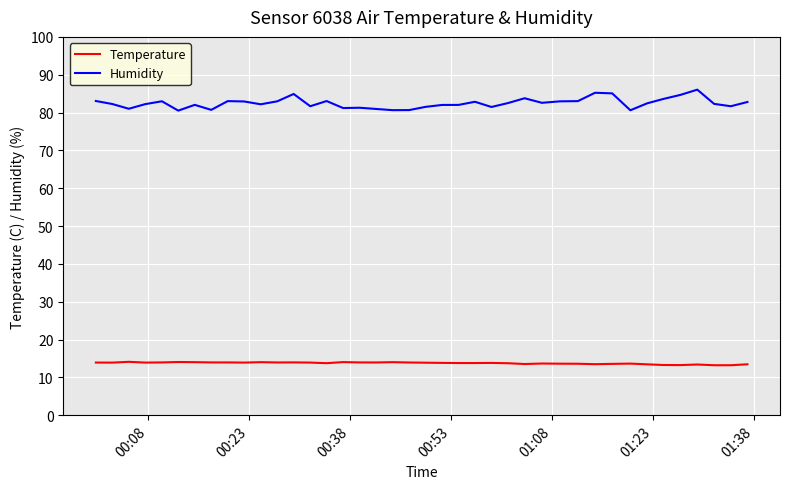

Which series has the largest range (max minus min)?

Humidity